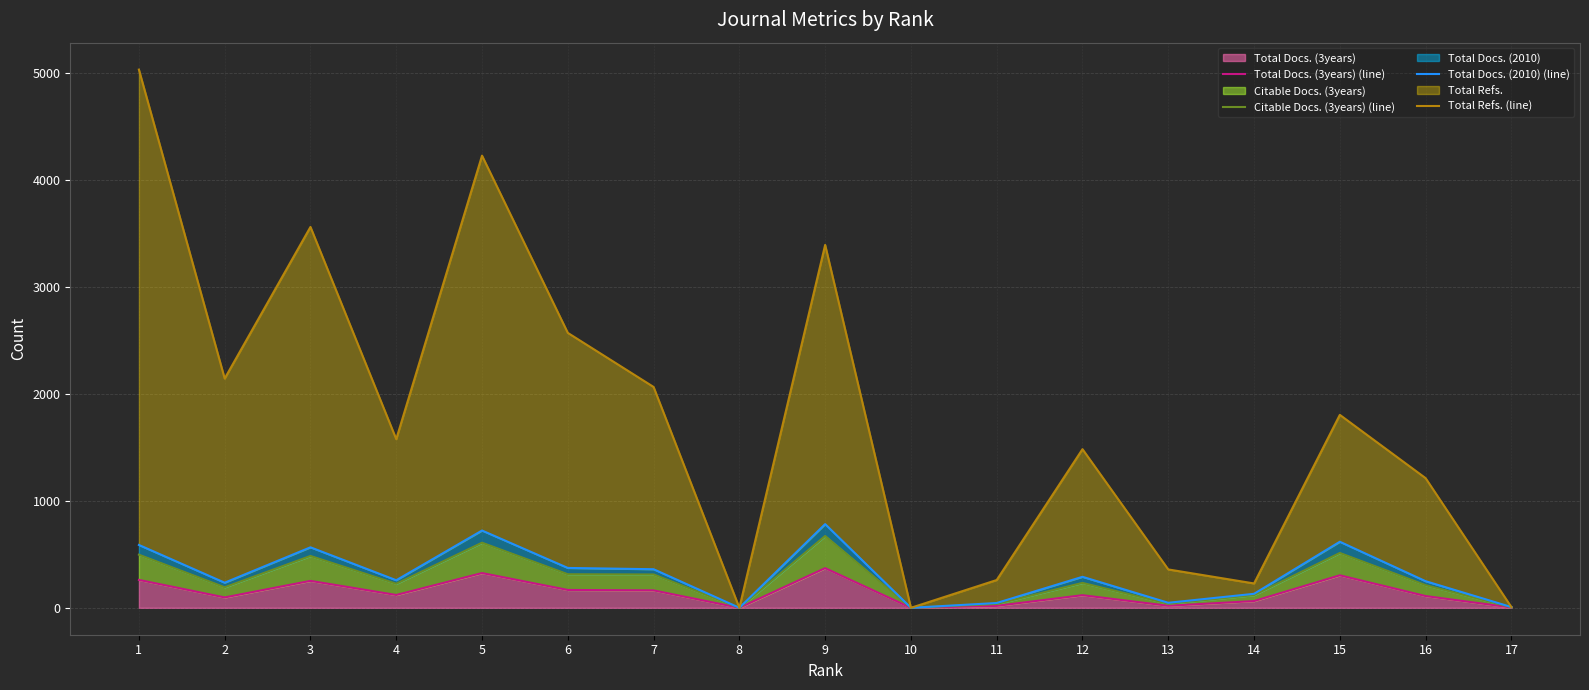

At which label does Total Refs. (line) first exceed 1578?

1